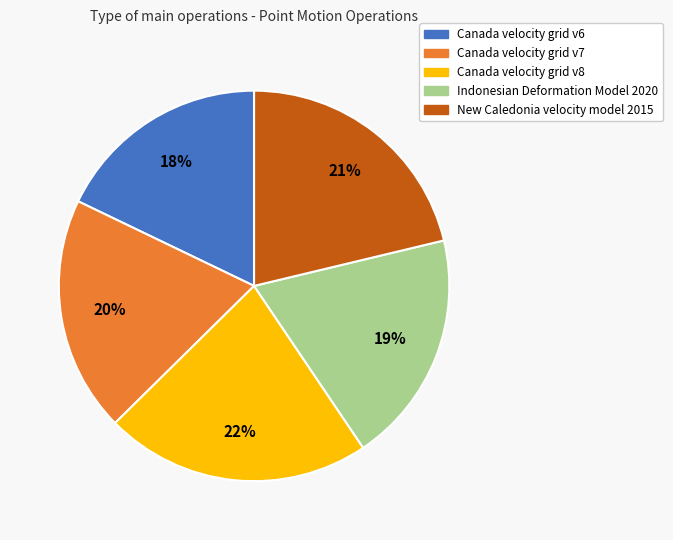

Does Canada velocity grid v6 account for over 50% of the chart?

No